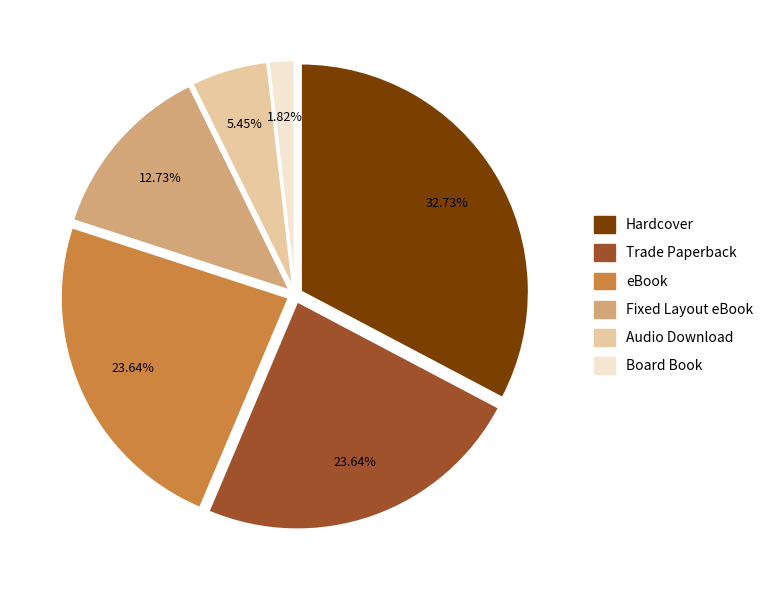

How many segments does this pie chart have?

6